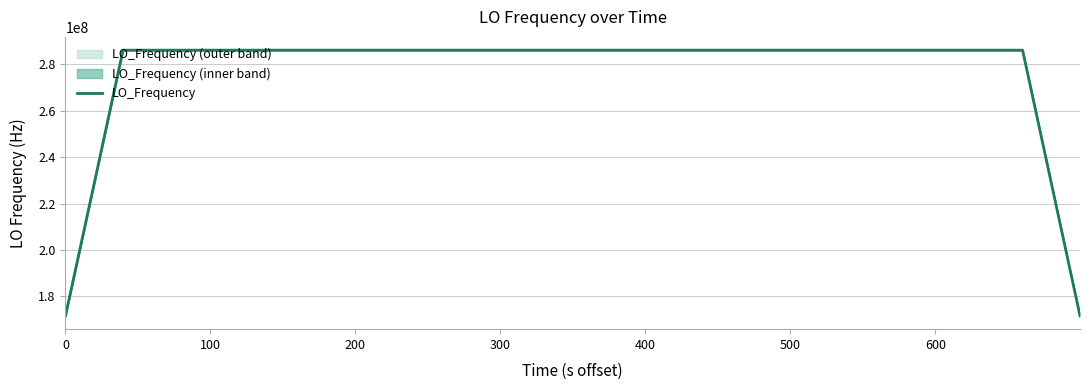

What is the maximum value for LO_Frequency?

286047002.3